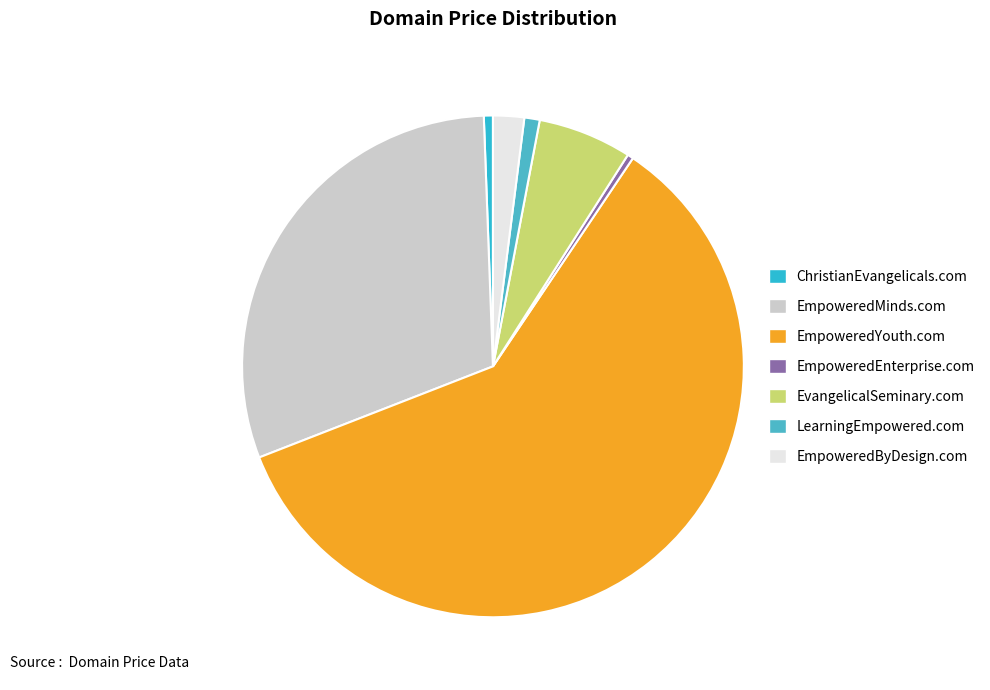

To the nearest percent, what is the combined percentage of ChristianEvangelicals.com and EmpoweredEnterprise.com?

1%